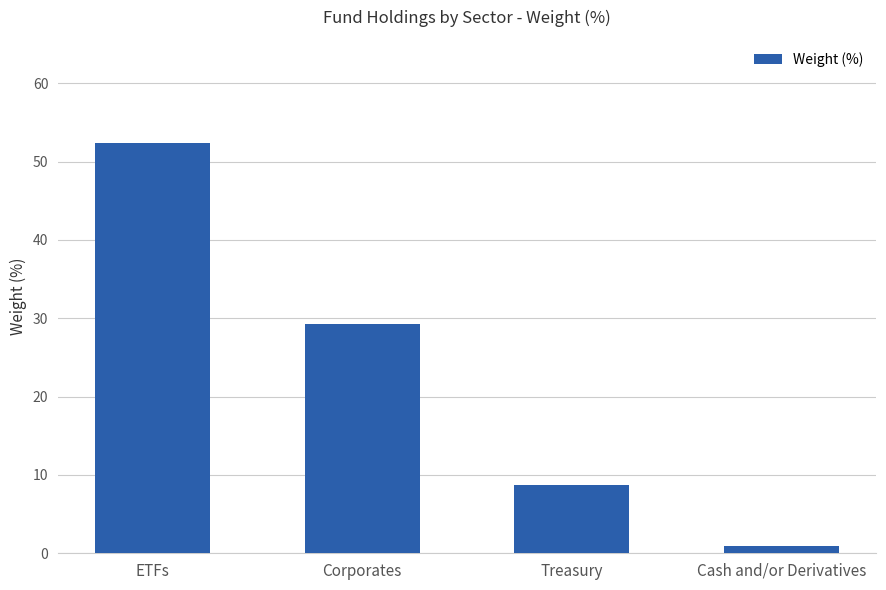

What is the approximate value at Treasury?

8.7